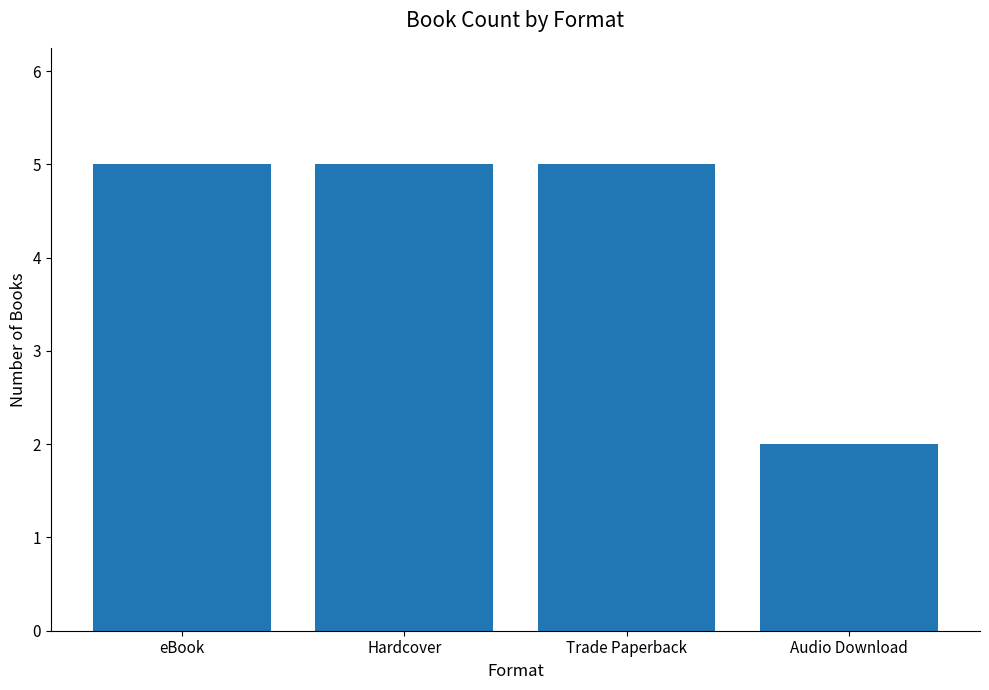

Reading left to right, transcribe all the data shown in this chart.

5	5	5	2